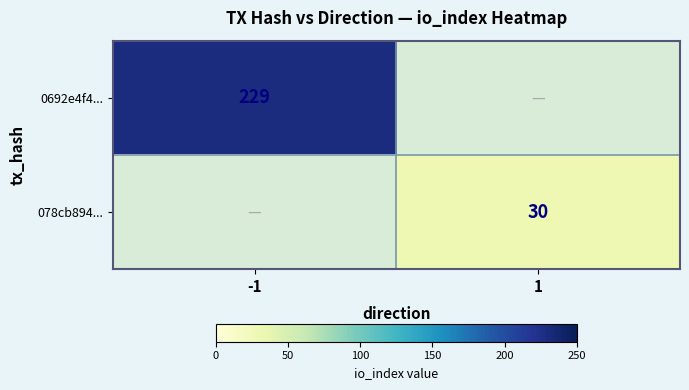

What is the minimum value shown in the chart?

30.0